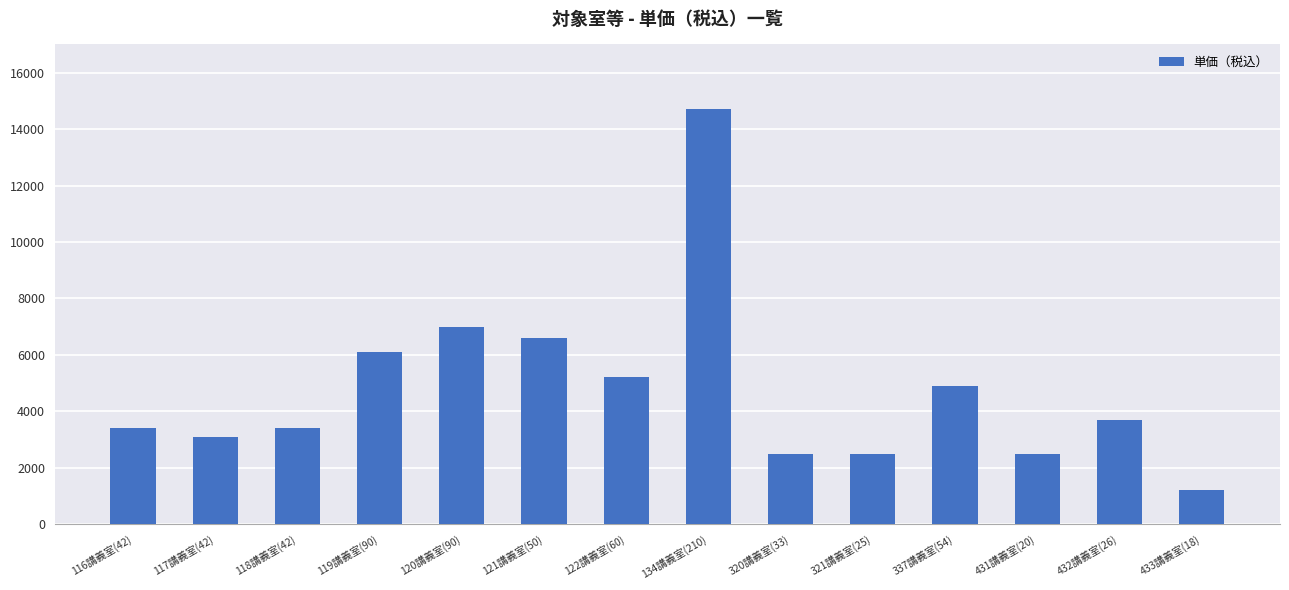

What is the label of the 4th bar from the right?

337講義室(54)